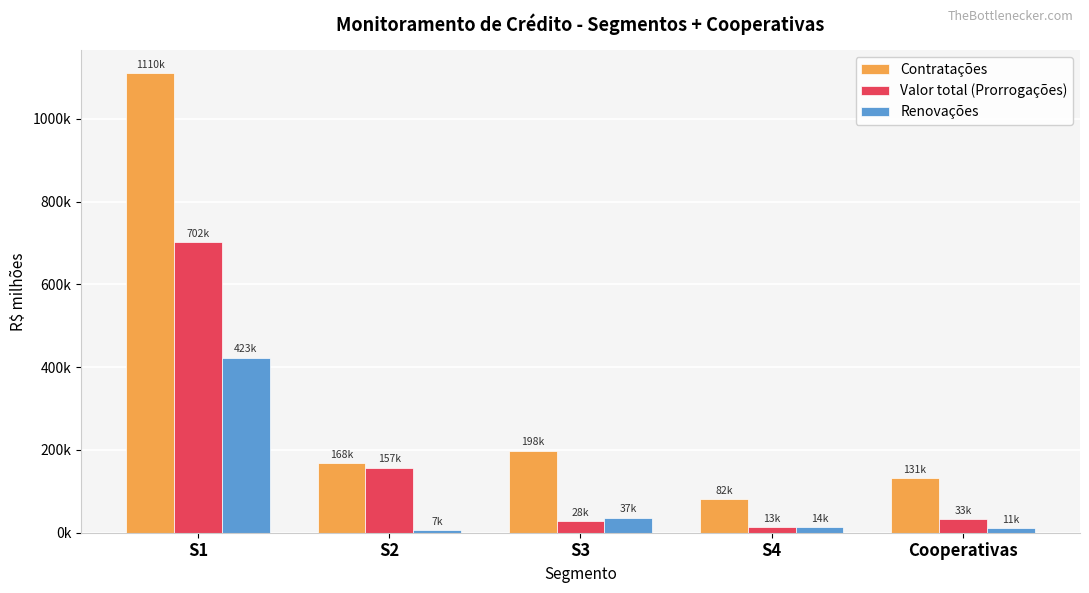

What are all the series names shown in the legend?

Contratações, Valor total (Prorrogações), Renovações